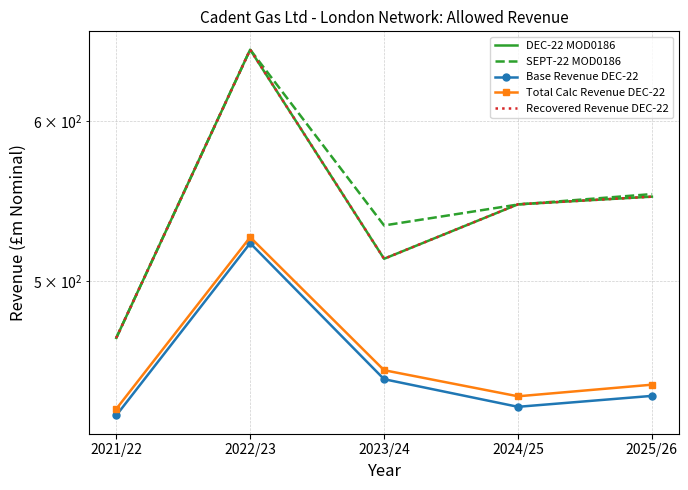

Which series has the largest total across all categories?

SEPT-22 MOD0186